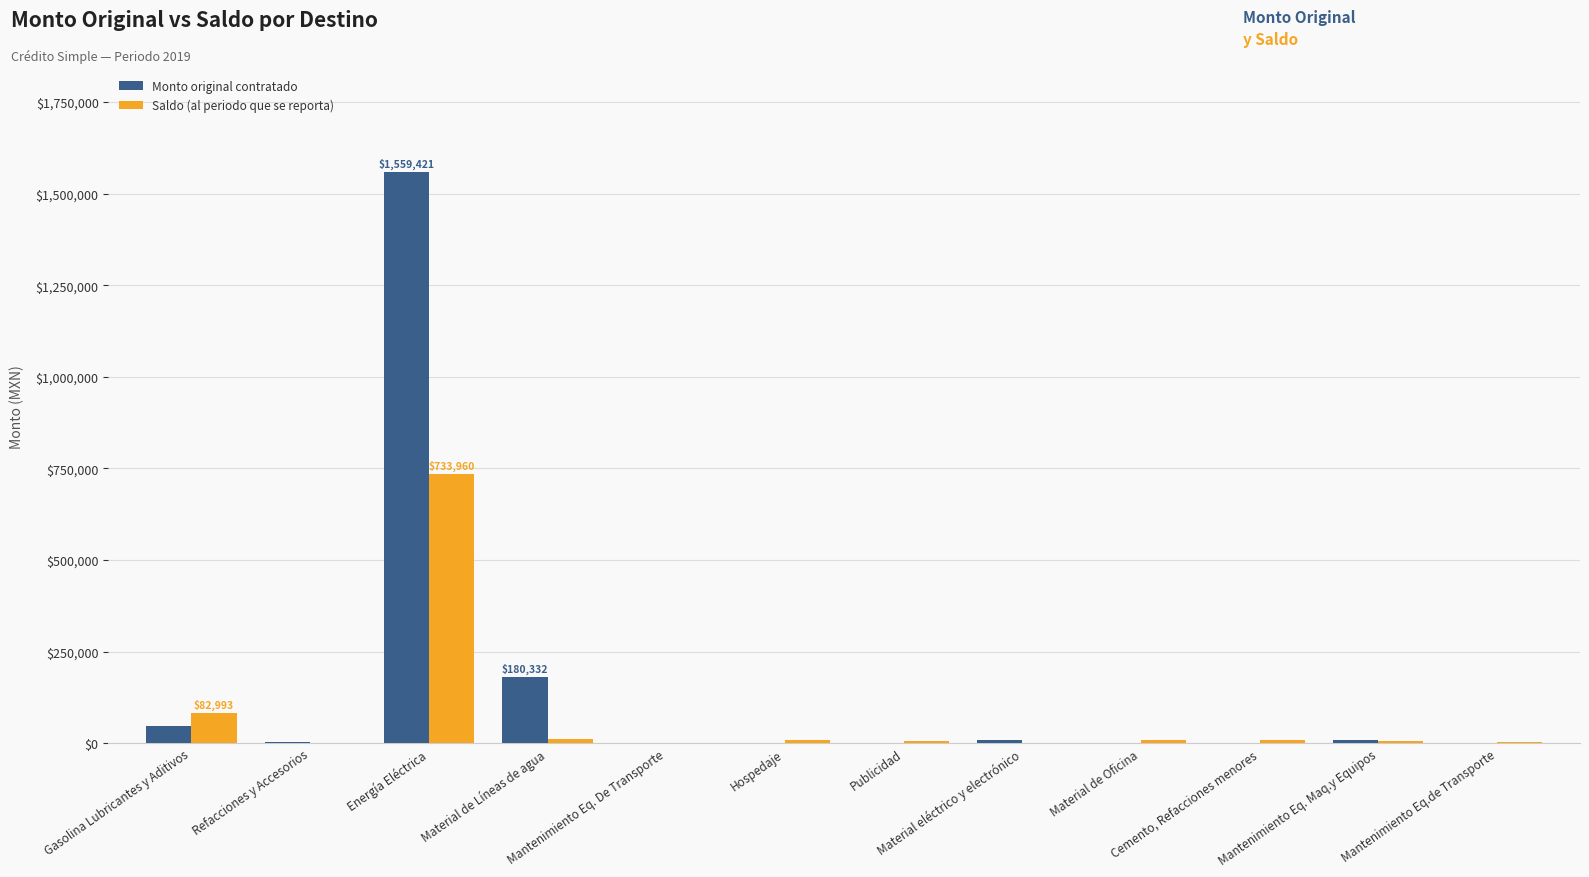

Which series has the largest total across all categories?

Monto original contratado